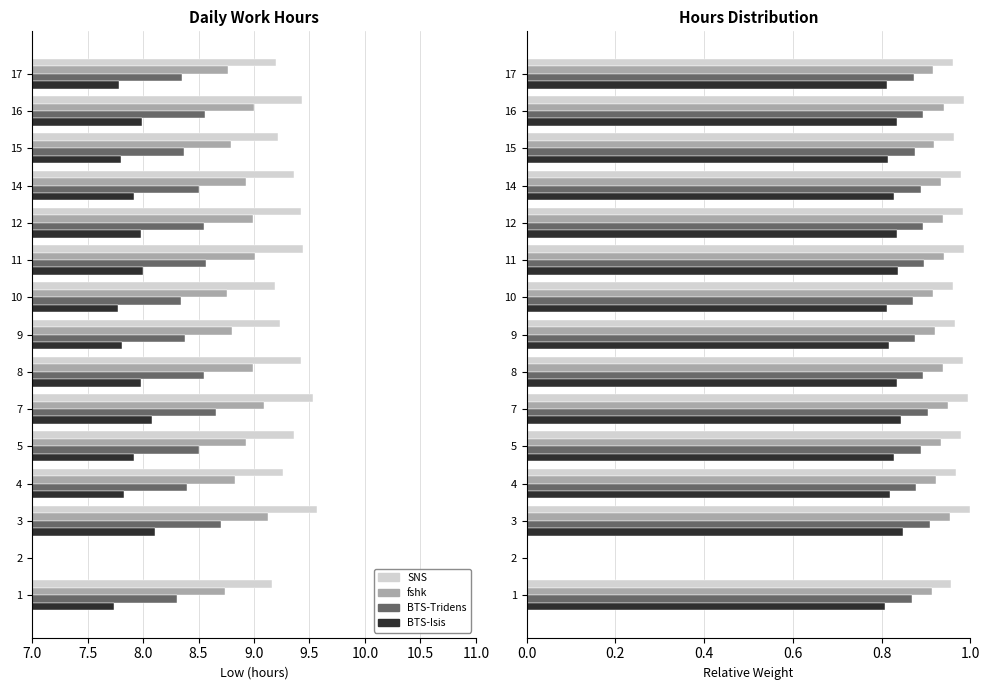

Which series changed the most between 8 and 11?

SNS